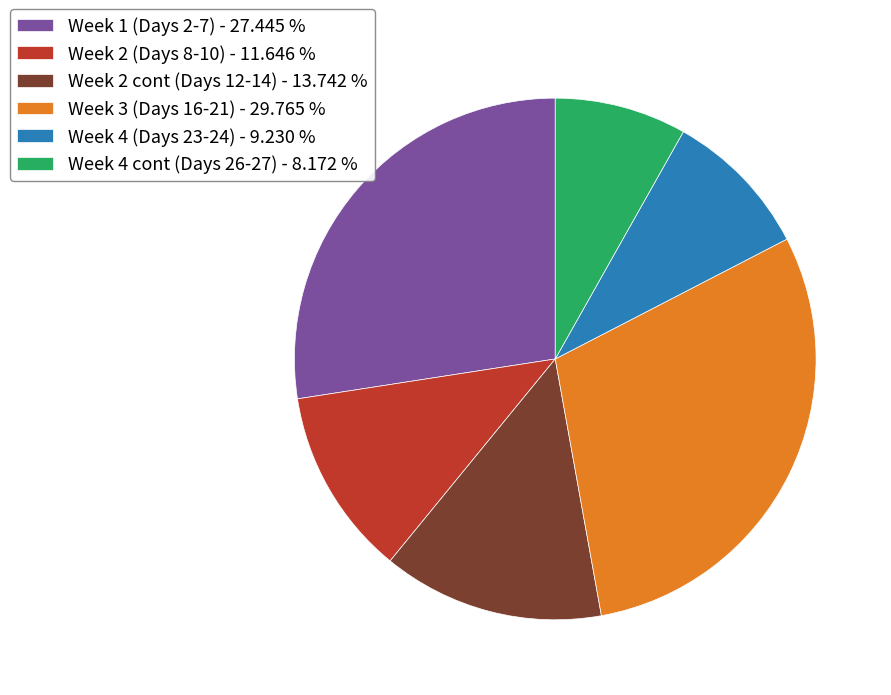

What is the smallest slice in the pie chart?

Week 4 cont (Days 26-27) - 8.172 %